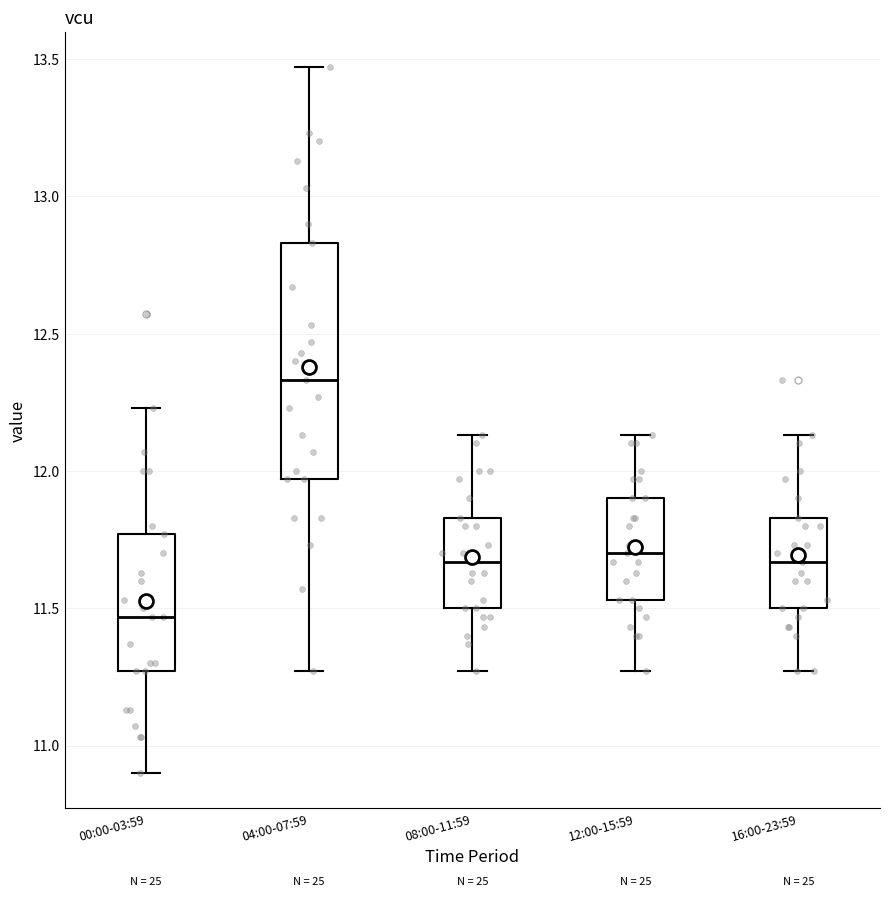

Which box is the tallest, from its lower edge to its upper edge?

04:00-07:59